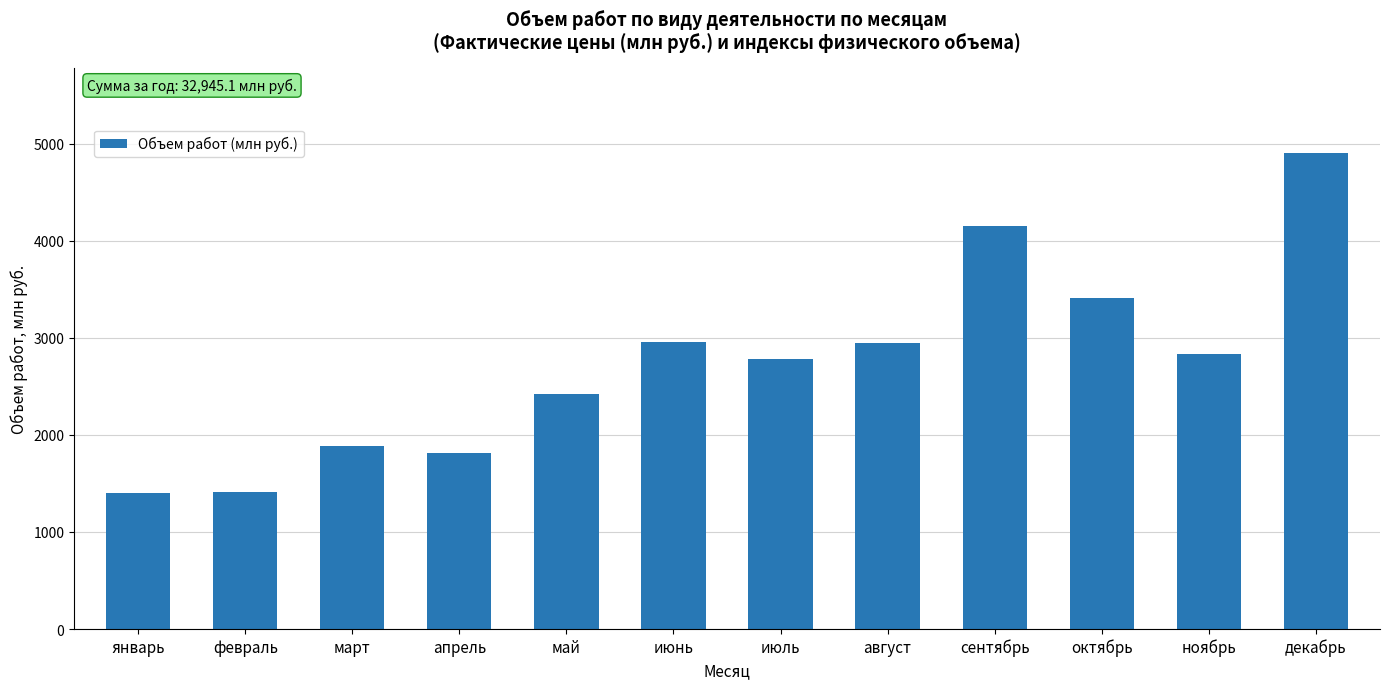

What is the difference between the second highest and minimum values?

2752.2